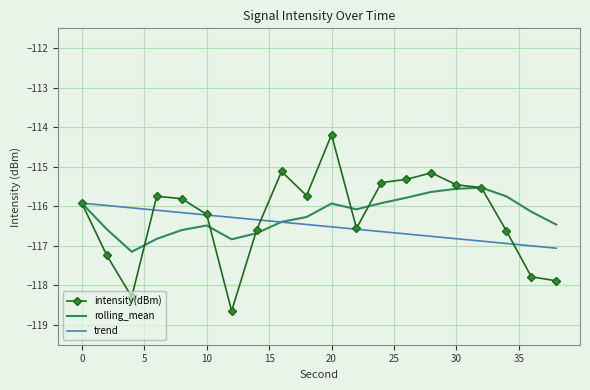

Which series has the largest range (max minus min)?

intensity(dBm)